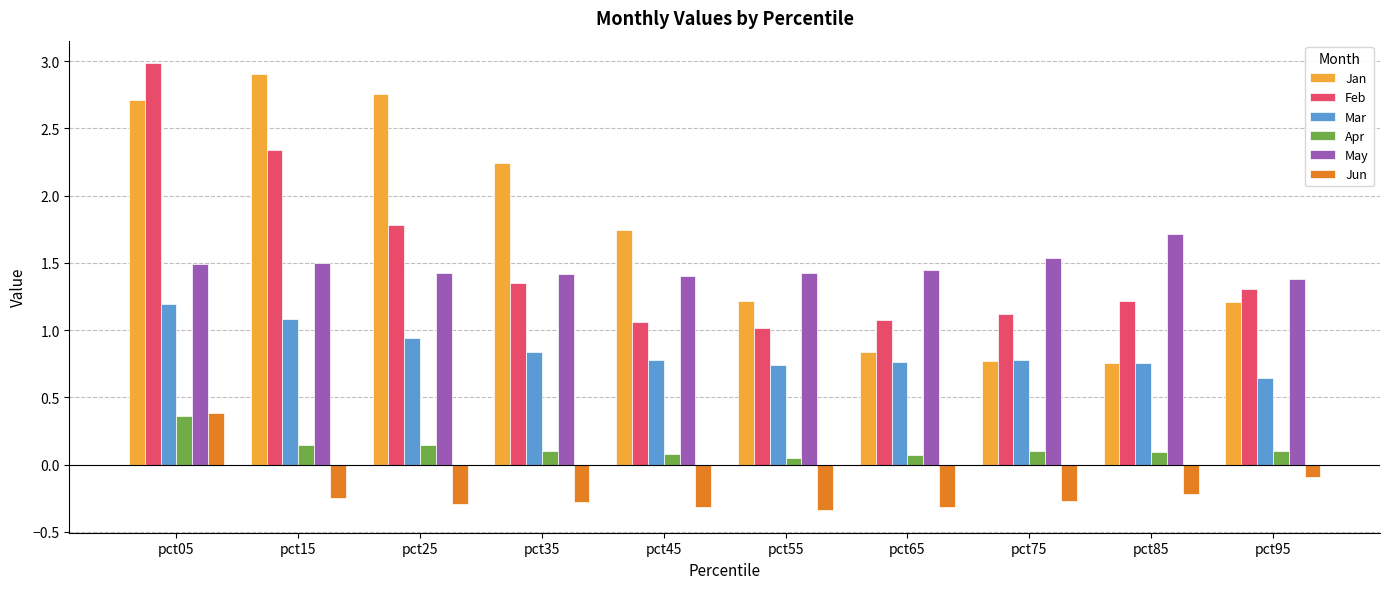

At which label does Apr reach its peak?

pct05